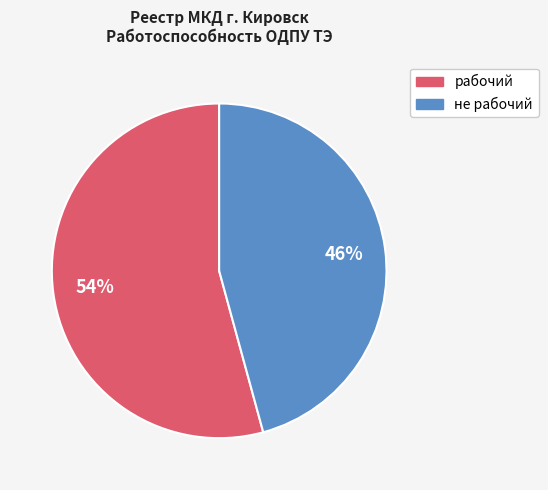

Approximately how many times larger is the value at рабочий compared to не рабочий?

1.2